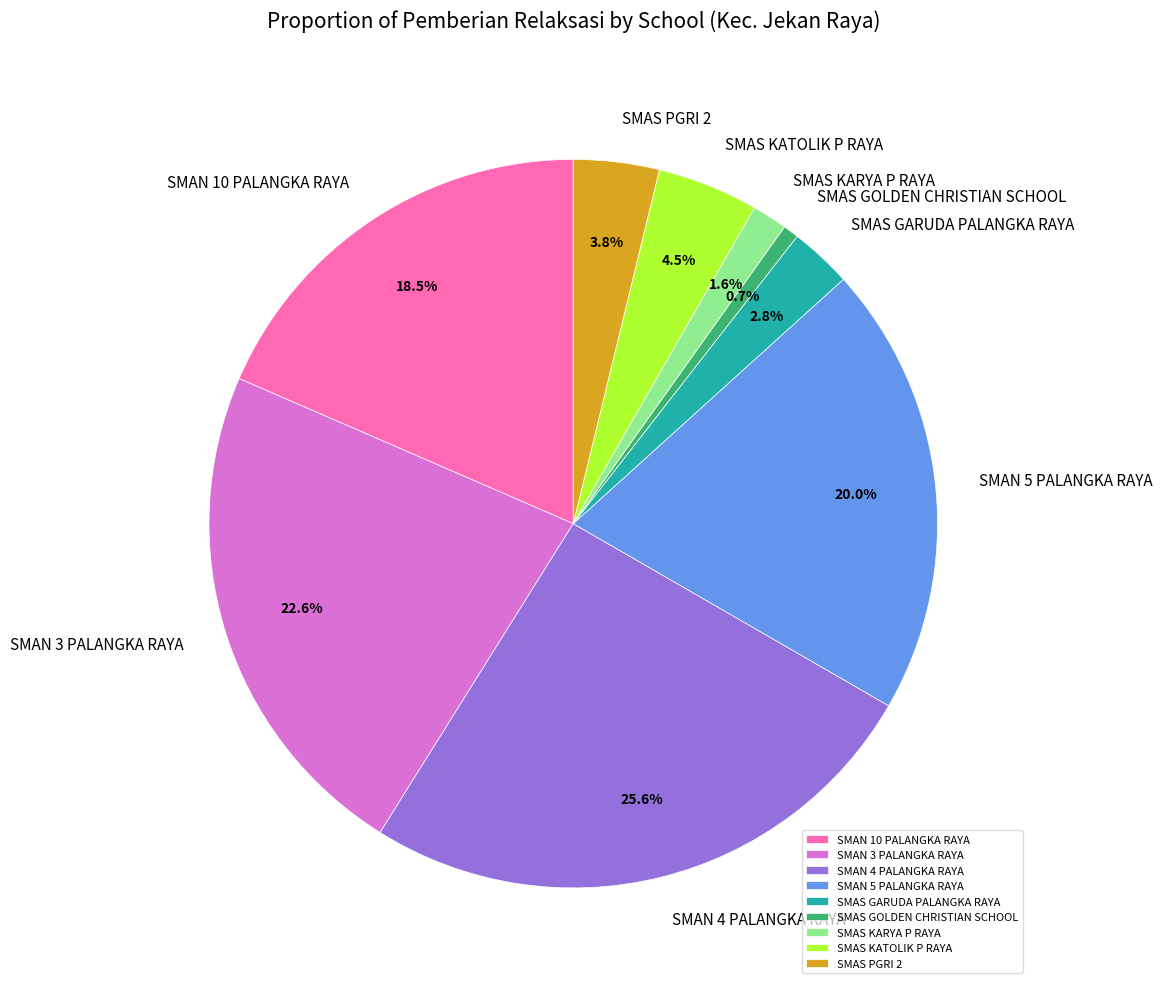

Combined, do SMAS GARUDA PALANGKA RAYA and SMAS PGRI 2 account for over 50%?

No